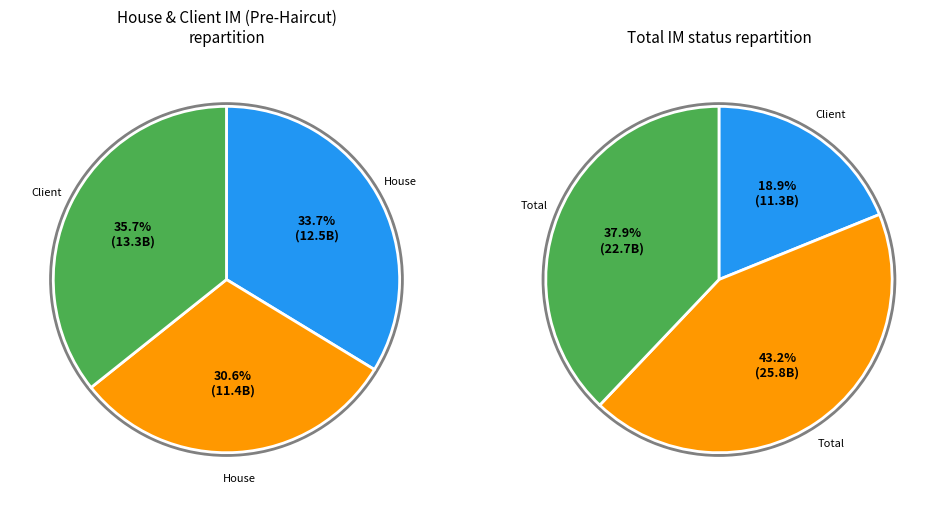

Count the number of slices in the pie.

6